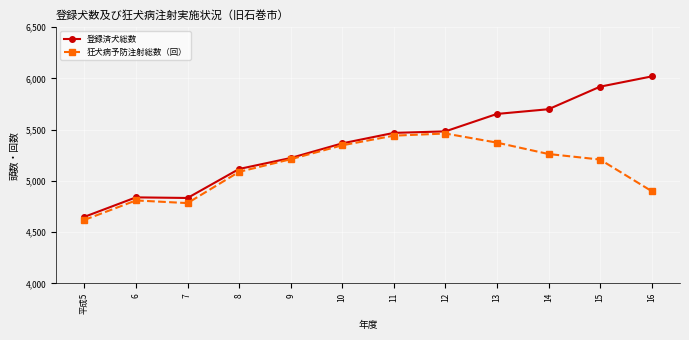

What is the lowest value of the 狂犬病予防注射総数（回） series?

4619